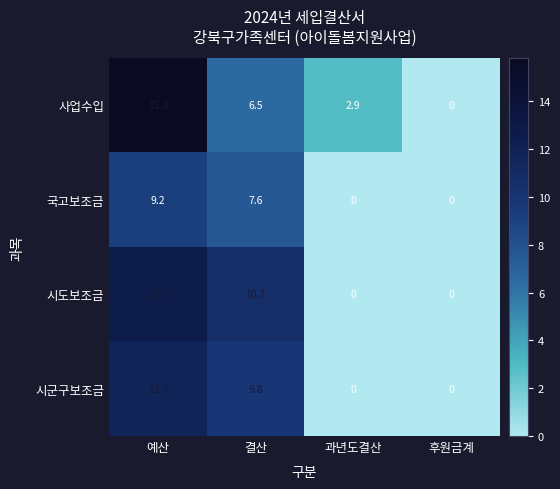

At which label is 국고보조금 closest to 4?

결산